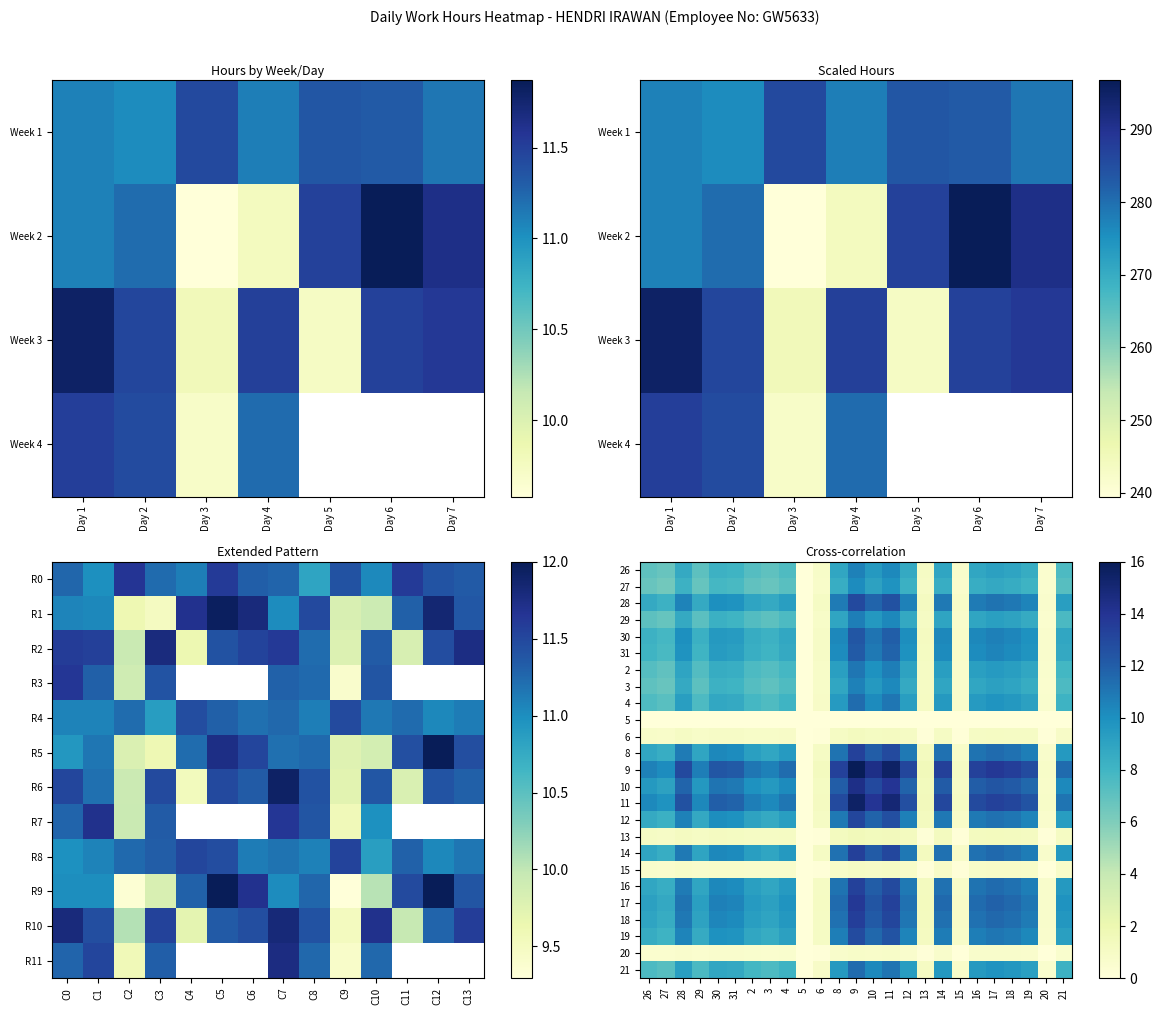

Between 27 and 10, which is larger?

10